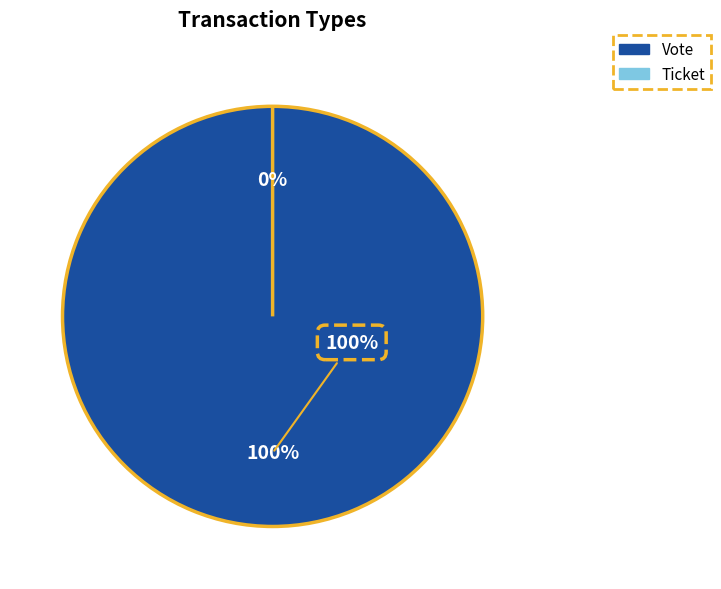

Count the number of slices in the pie.

2